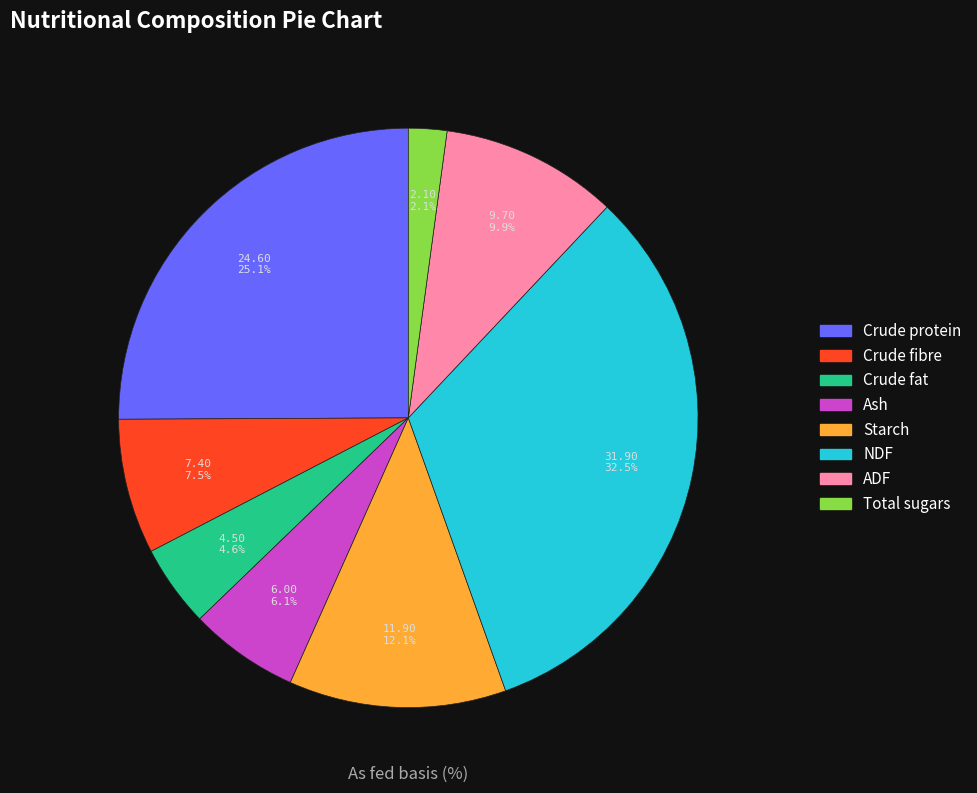

What is the ratio of the value at NDF to the value at Starch?

2.7